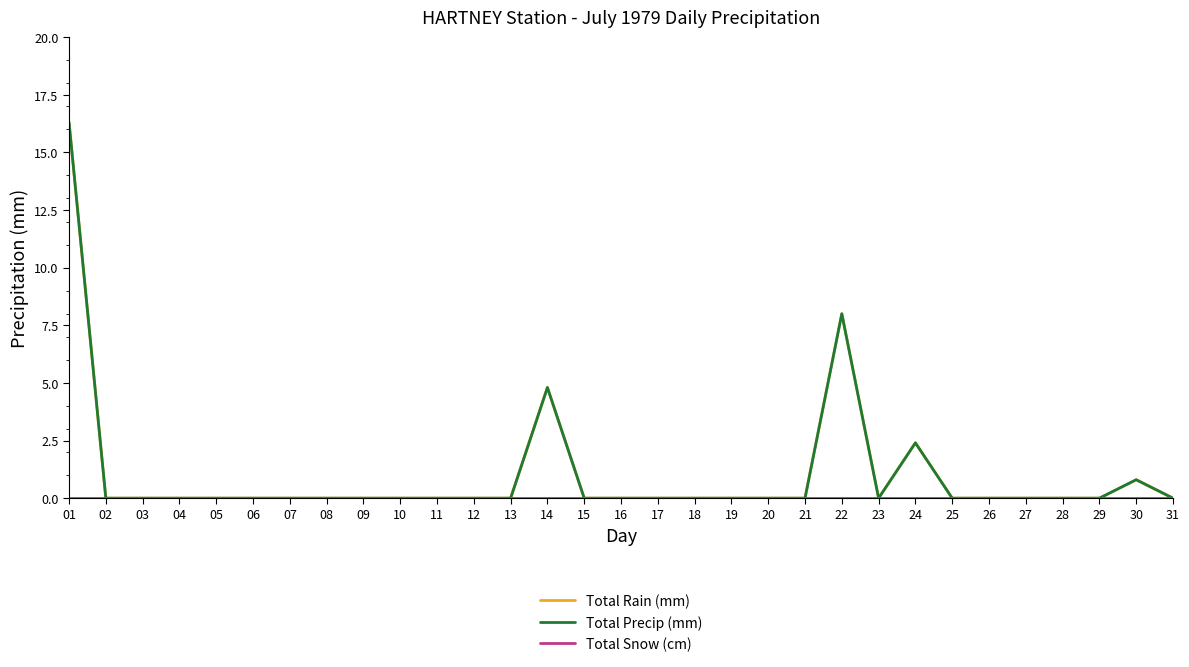

Which series changed the most between 10 and 22?

Total Rain (mm)